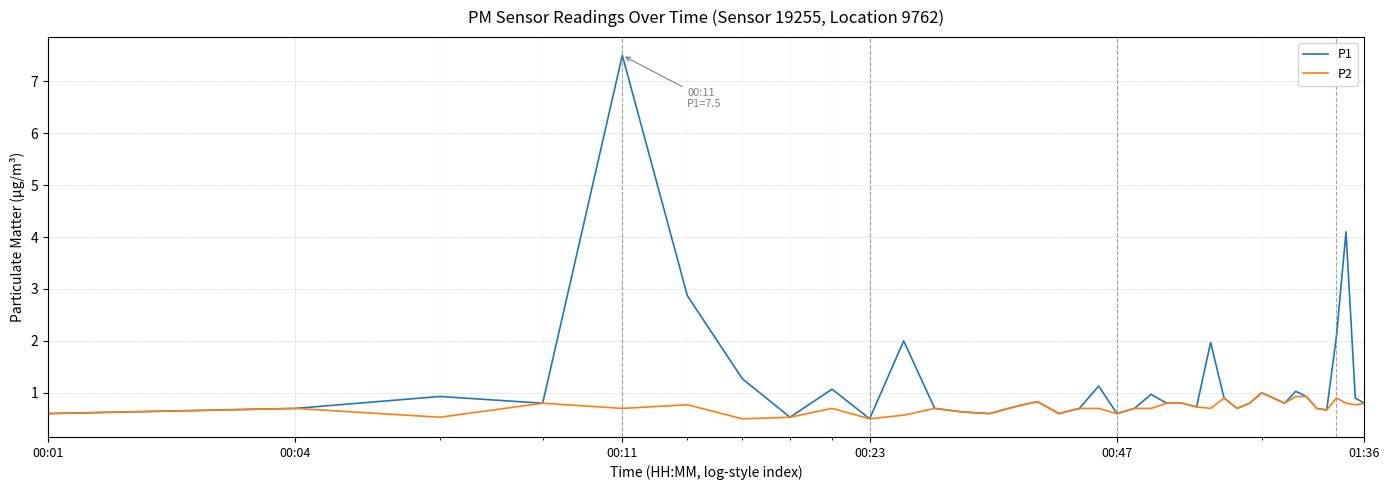

At how many categories does at least one series exceed 5?

1